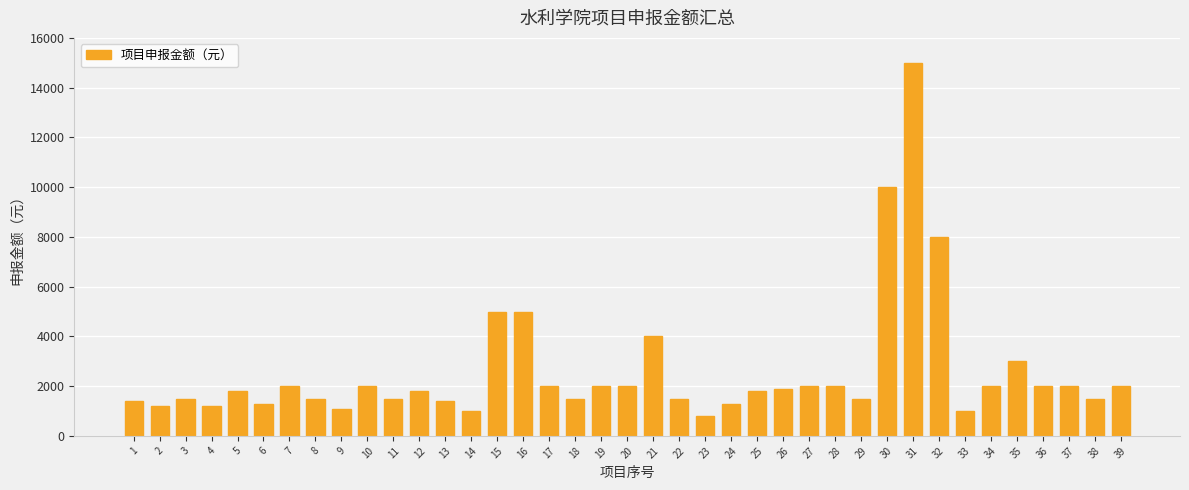

Read the value at 8.

1500